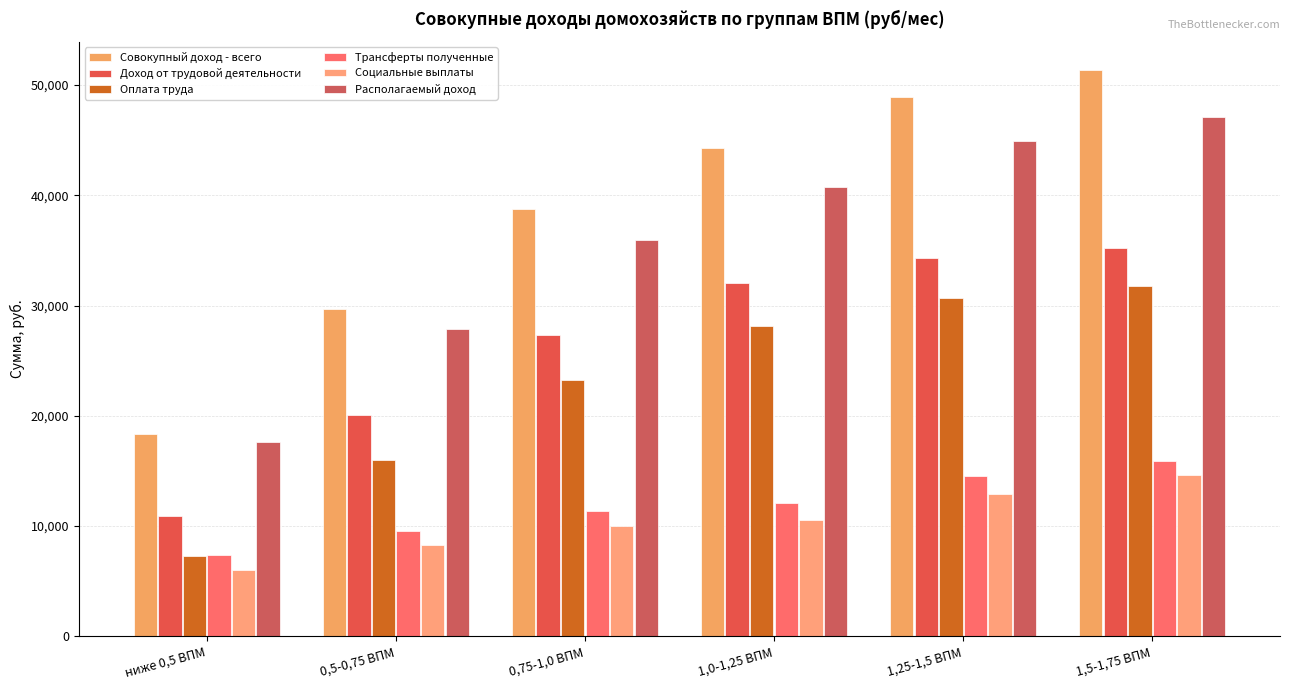

Reading left to right, transcribe all the data shown in this chart.

Совокупный доход - всего: ниже 0,5 ВПМ=18367.7	0,5-0,75 ВПМ=29670.9	0,75-1,0 ВПМ=38790.7	1,0-1,25 ВПМ=44314.5	1,25-1,5 ВПМ=48940.6	1,5-1,75 ВПМ=51355.6
Доход от трудовой деятельности: ниже 0,5 ВПМ=10951.2	0,5-0,75 ВПМ=20096.7	0,75-1,0 ВПМ=27329.2	1,0-1,25 ВПМ=32071.3	1,25-1,5 ВПМ=34316.8	1,5-1,75 ВПМ=35234.8
Оплата труда: ниже 0,5 ВПМ=7325.9	0,5-0,75 ВПМ=16020.6	0,75-1,0 ВПМ=23275.2	1,0-1,25 ВПМ=28190.5	1,25-1,5 ВПМ=30697.2	1,5-1,75 ВПМ=31777.3
Трансферты полученные: ниже 0,5 ВПМ=7390.6	0,5-0,75 ВПМ=9525.9	0,75-1,0 ВПМ=11380.6	1,0-1,25 ВПМ=12096.8	1,25-1,5 ВПМ=14507.0	1,5-1,75 ВПМ=15935.6
Социальные выплаты: ниже 0,5 ВПМ=6059.9	0,5-0,75 ВПМ=8294.9	0,75-1,0 ВПМ=9982.9	1,0-1,25 ВПМ=10559.2	1,25-1,5 ВПМ=12876.0	1,5-1,75 ВПМ=14621.5
Располагаемый доход: ниже 0,5 ВПМ=17586.9	0,5-0,75 ВПМ=27885.9	0,75-1,0 ВПМ=35960.4	1,0-1,25 ВПМ=40741.5	1,25-1,5 ВПМ=44950.8	1,5-1,75 ВПМ=47067.0